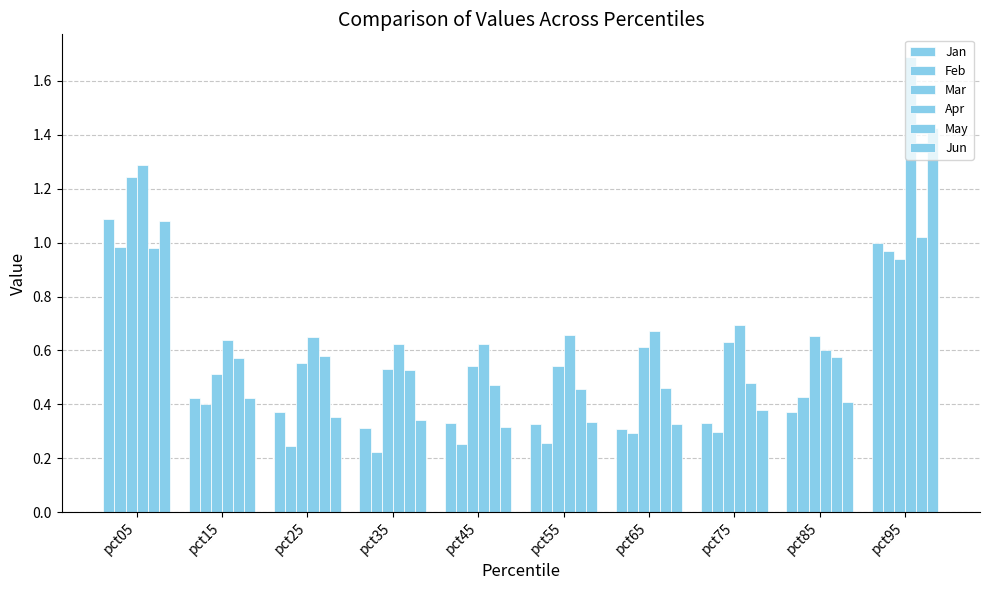

Rank the series at pct15 from lowest to highest value.

Feb, Jan, Jun, Mar, May, Apr